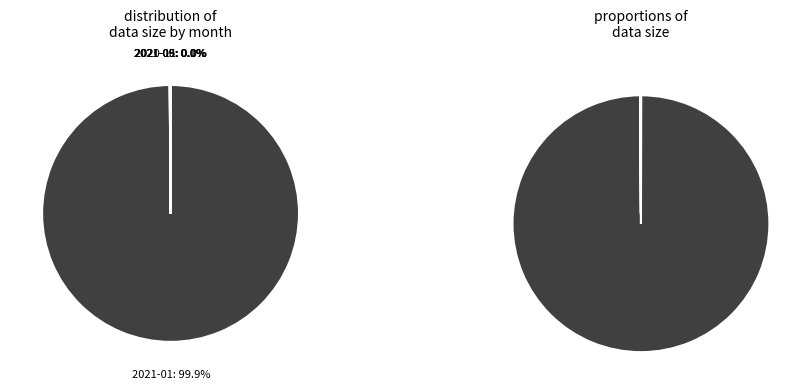

Is there any slice that represents more than half of the pie?

Yes